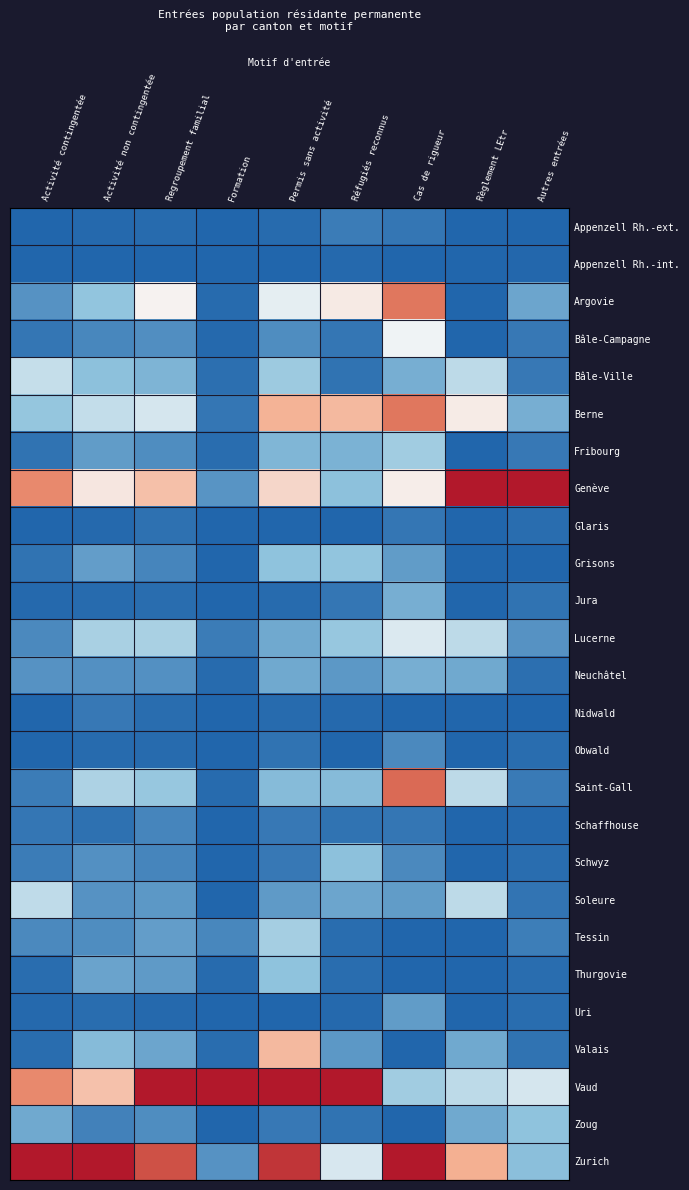

List the series in order of their peak value, highest first.

Genève, Vaud, Zurich, Saint-Gall, Argovie, Berne, Valais, Bâle-Campagne, Lucerne, Bâle-Ville, Soleure, Tessin, Fribourg, Grisons, Zoug, Thurgovie, Schwyz, Jura, Neuchâtel, Uri, Obwald, Schaffhouse, Appenzell Rh.-ext., Nidwald, Glaris, Appenzell Rh.-int.